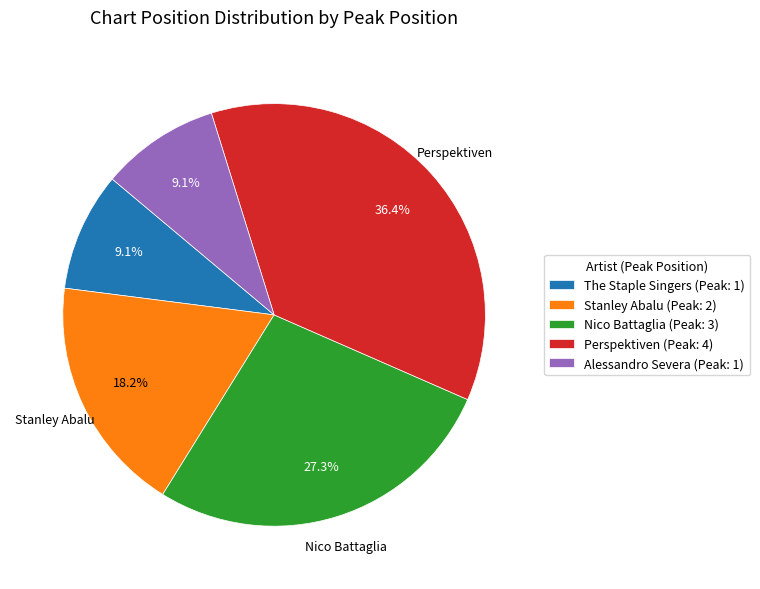

Between Nico Battaglia (Peak: 3) and Alessandro Severa (Peak: 1), which is larger?

Nico Battaglia (Peak: 3)